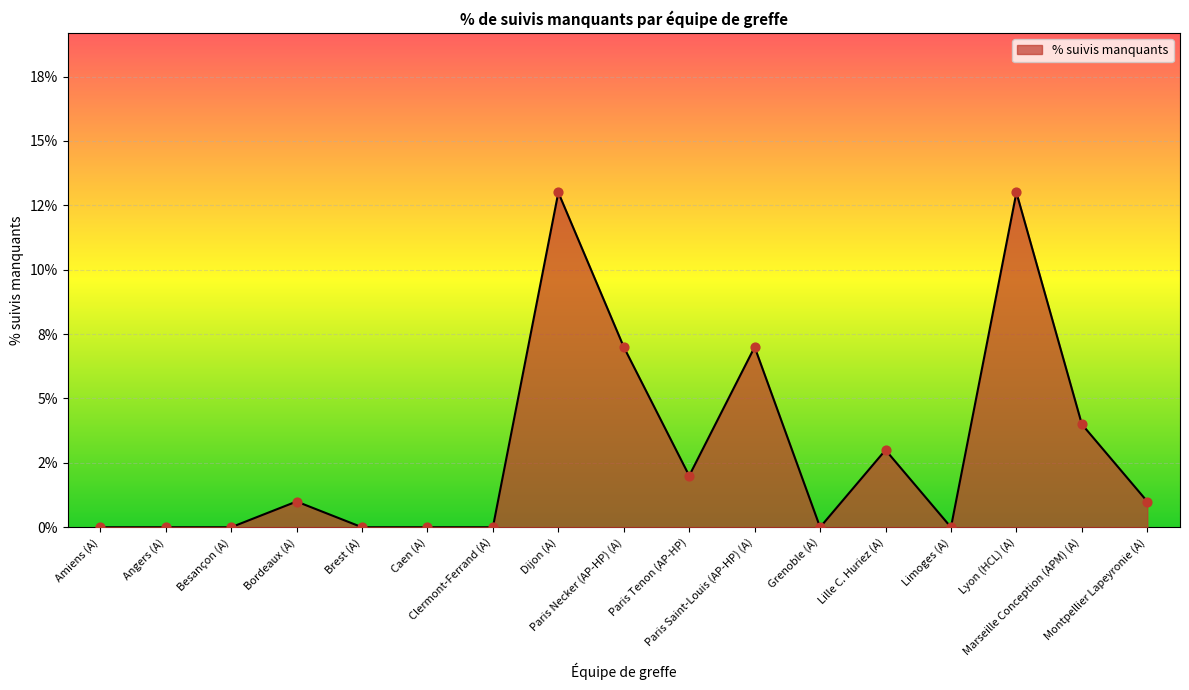

Between Grenoble (A) and Paris Tenon (AP-HP), which is larger?

Paris Tenon (AP-HP)